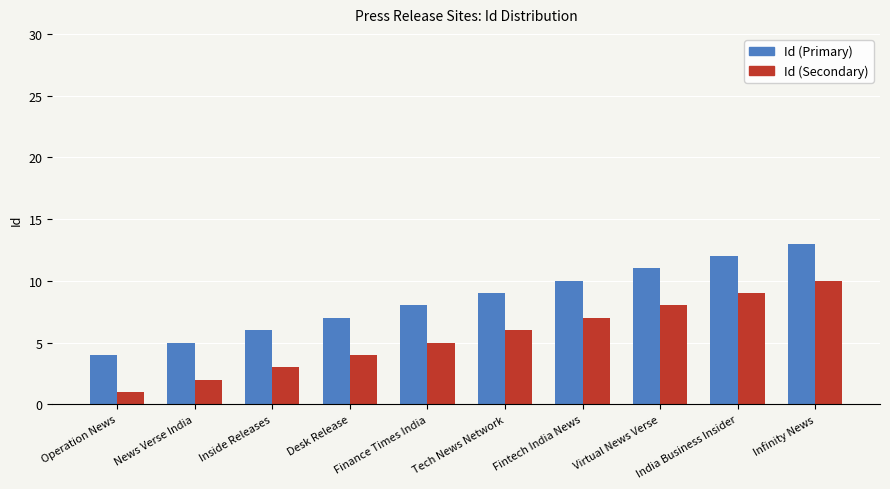

What is the difference between the highest and lowest values at Finance Times India?

3